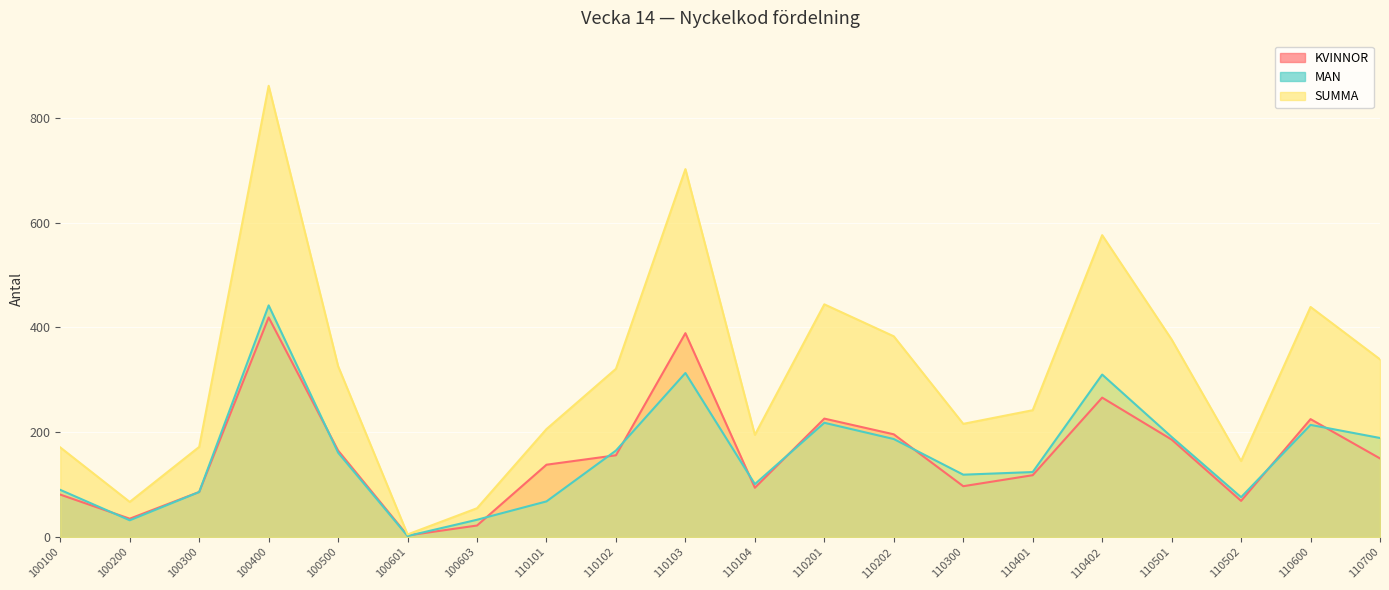

Is it true that KVINNOR equals 2 at 100601?

False